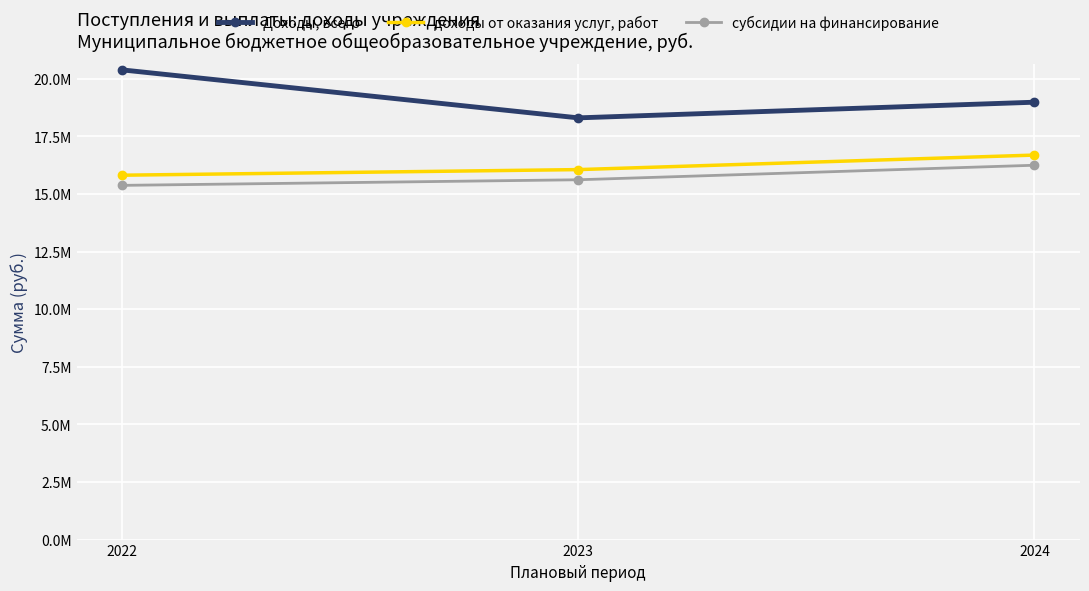

Is this an area chart (filled region under the line)?

No